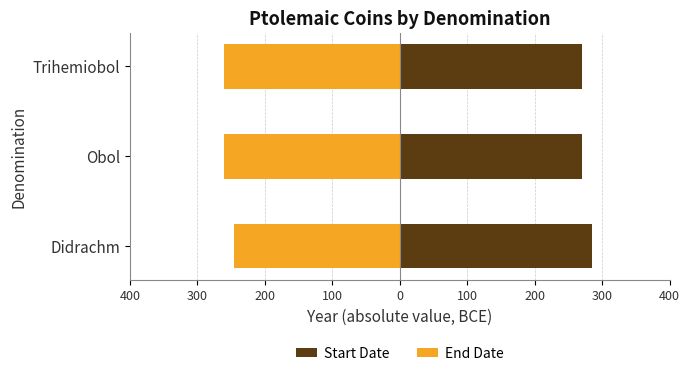

List the series in order of their peak value, highest first.

Start Date, End Date